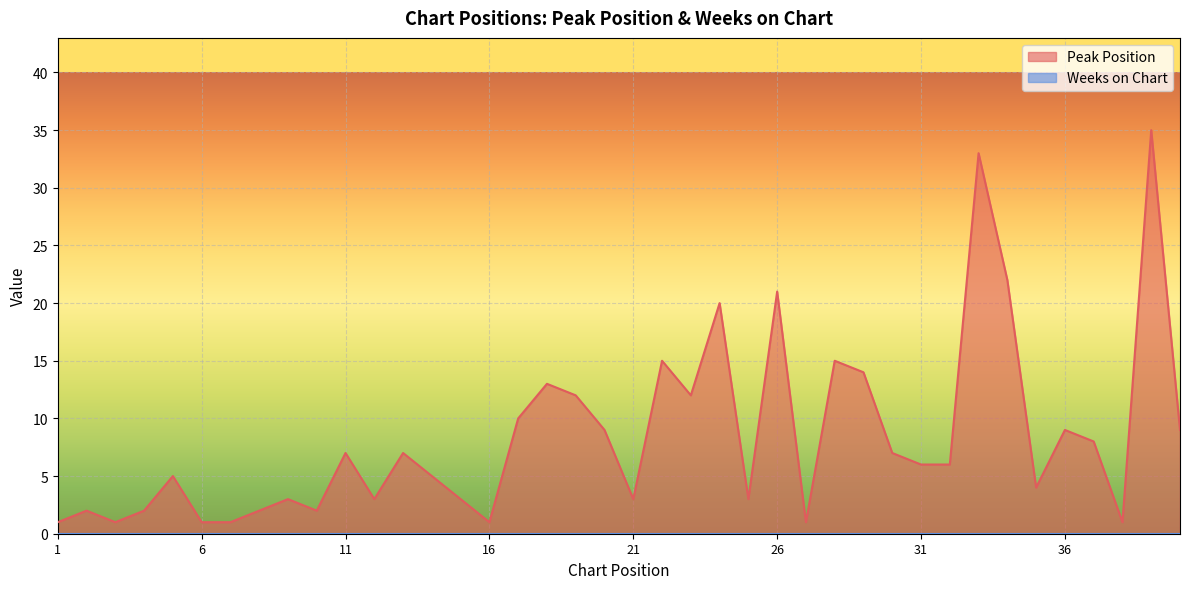

How many points are higher than both their immediate neighbors (excluding endpoints)?

13